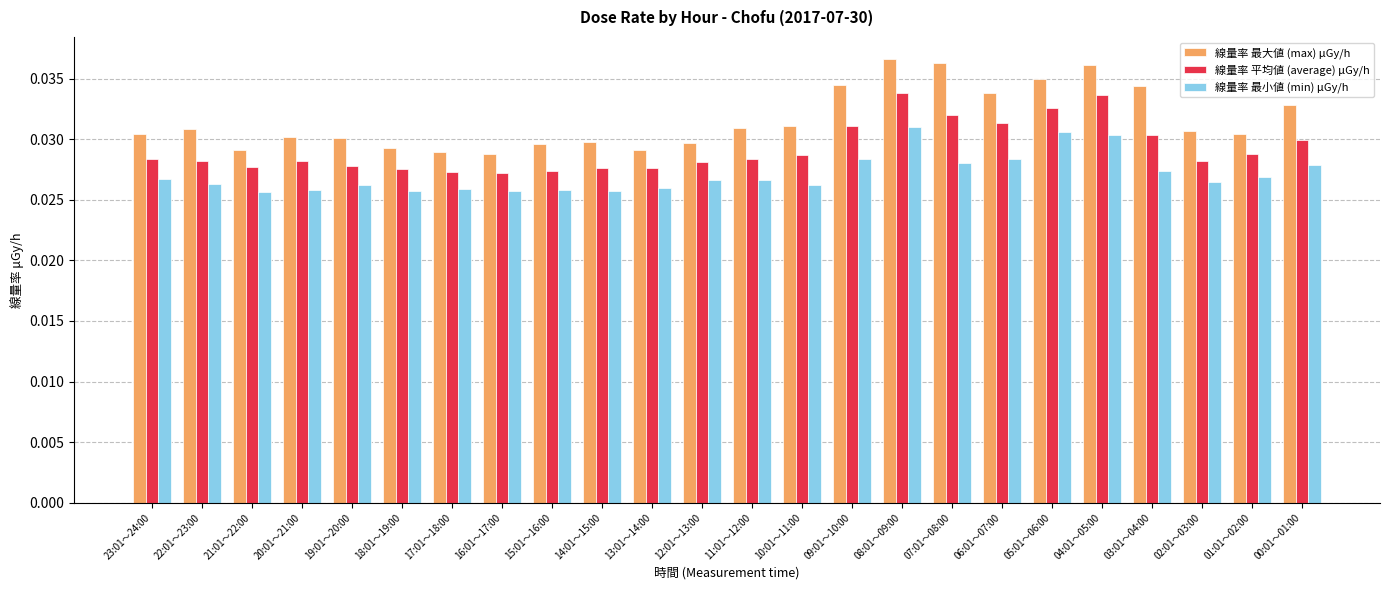

List the series in order of their overall mean, highest first.

線量率 最大値 (max) μGy/h, 線量率 平均値 (average) μGy/h, 線量率 最小値 (min) μGy/h